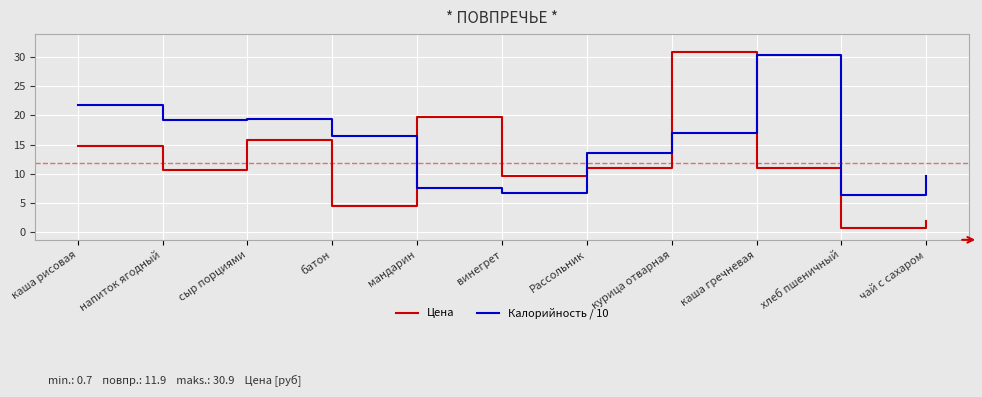

True or false: Калорийность / 10 and Цена intersect in this chart.

True